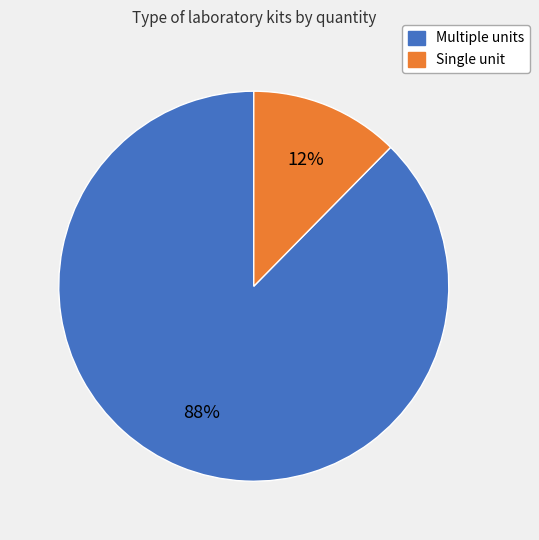

To the nearest percent, what is the average slice percentage?

50%